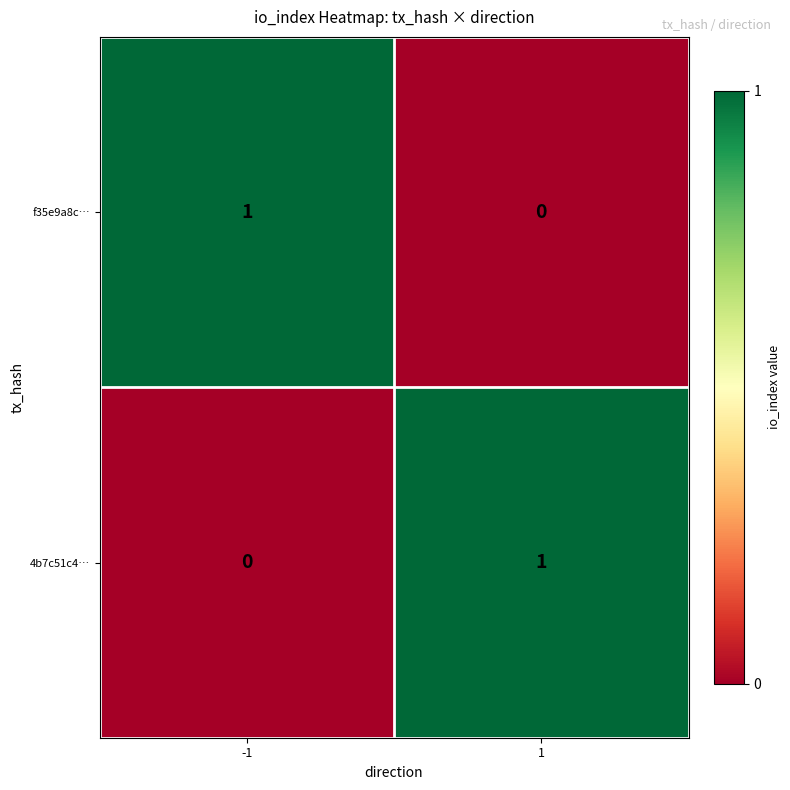

How many data points in 4b7c51c4… are less than 1?

1